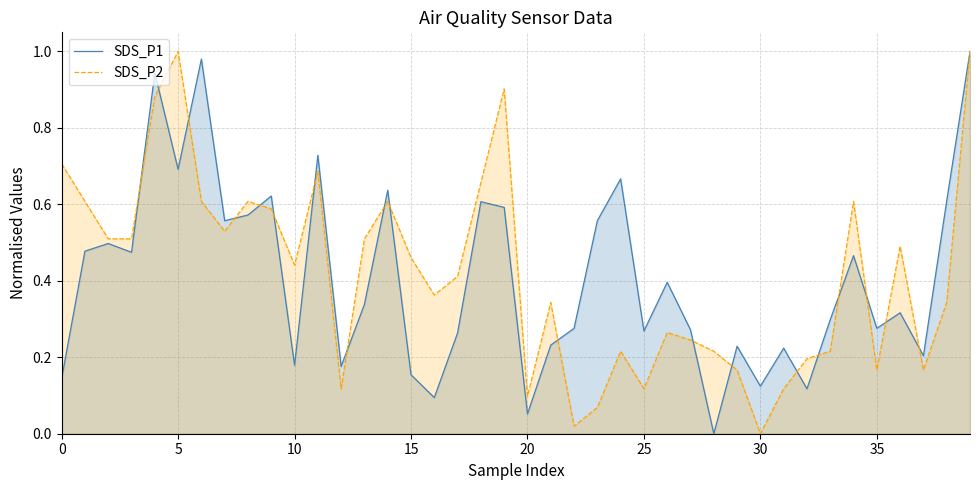

True or false: SDS_P2 has more than 1 points higher than both neighbors.

True